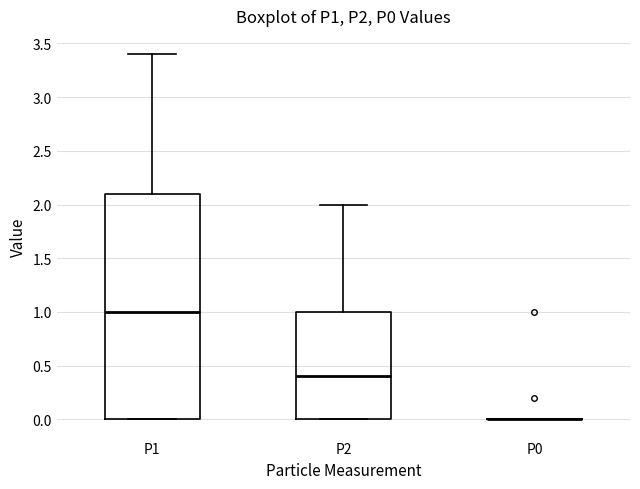

Where does the upper whisker of the box for P2 end on the y-axis? The values are not printed on the chart, so give them approximately, as read against the axis.

2.0